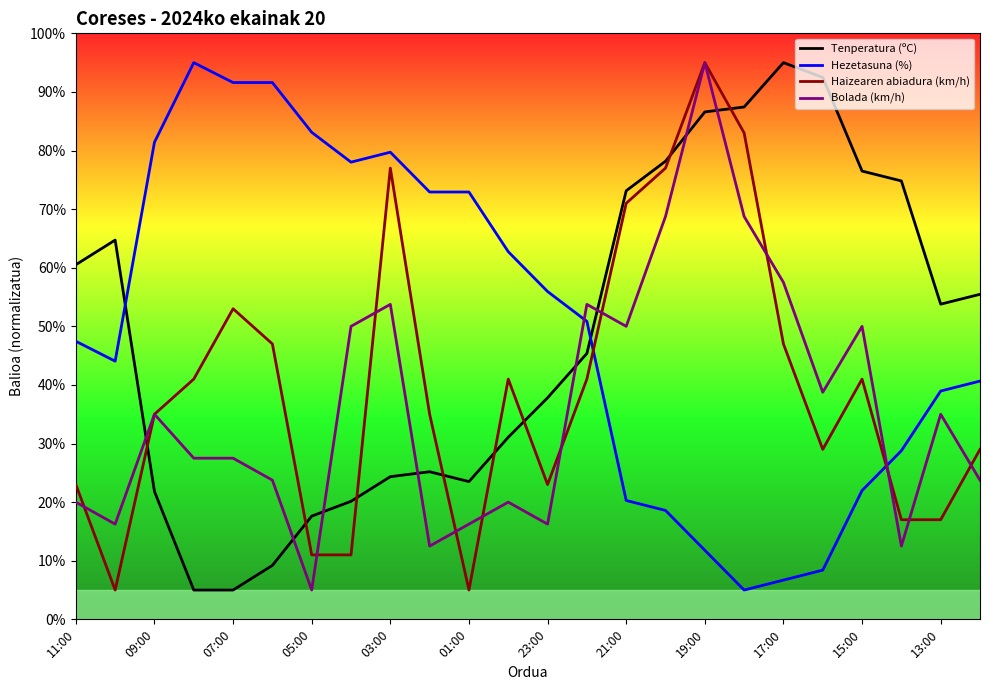

What is the maximum value shown in the chart?

95.0